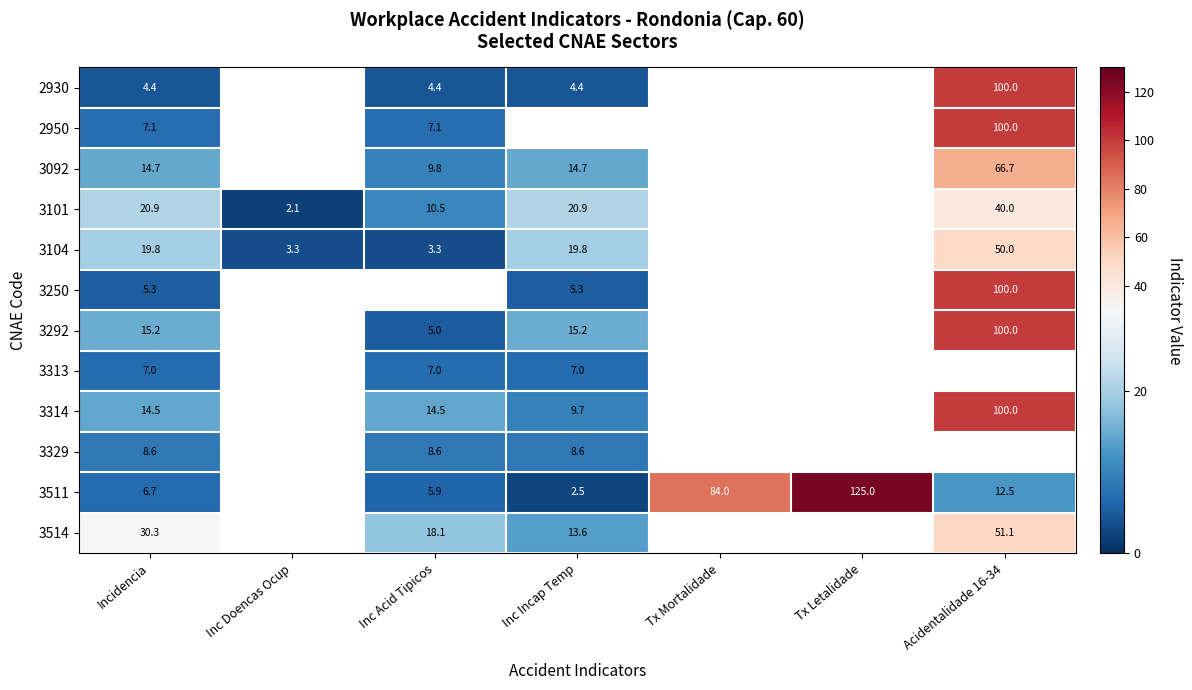

Is the value of 3329 at Incidencia greater than the value of 2930 at Inc Doencas Ocup?

No